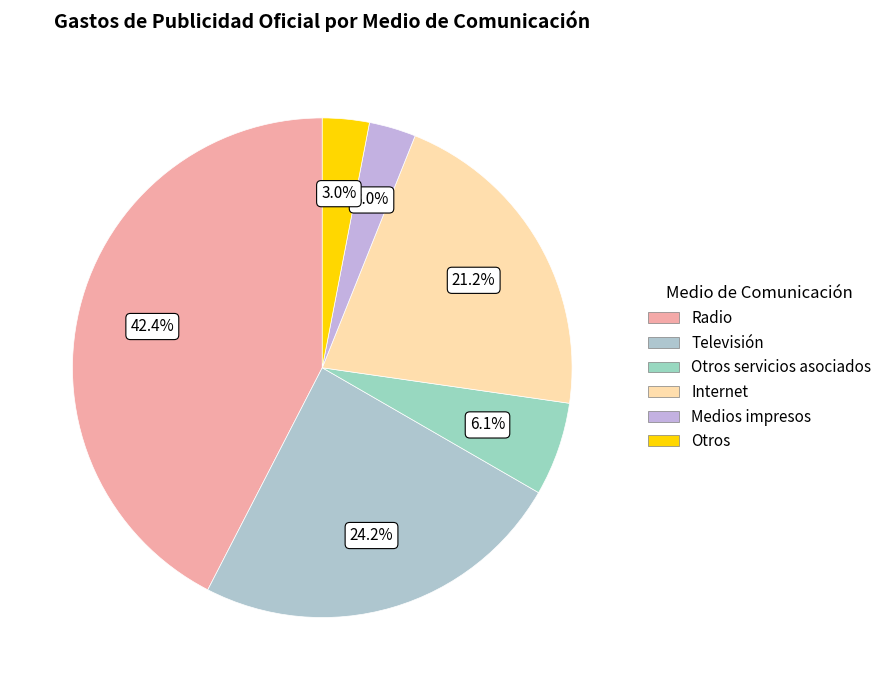

Which slice is the smallest?

Medios impresos